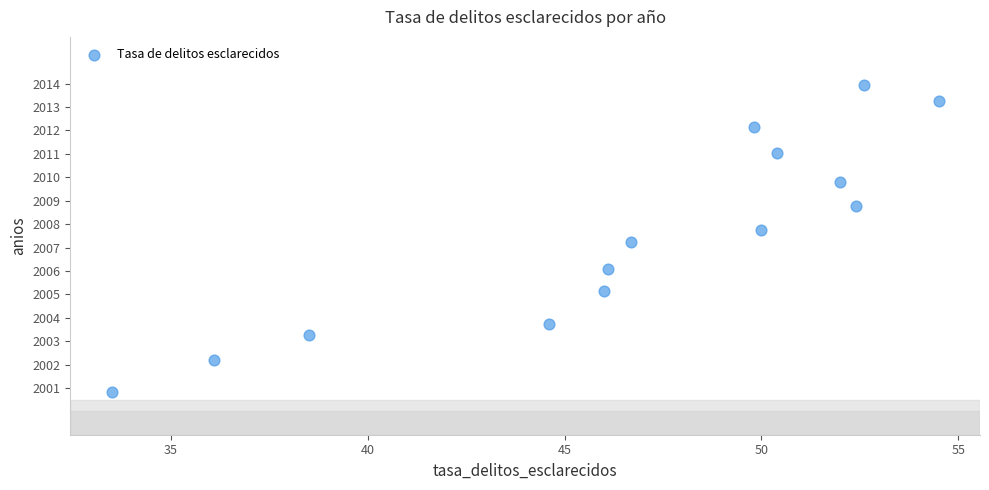

What is the range of Y values (max minus min)?

13.1